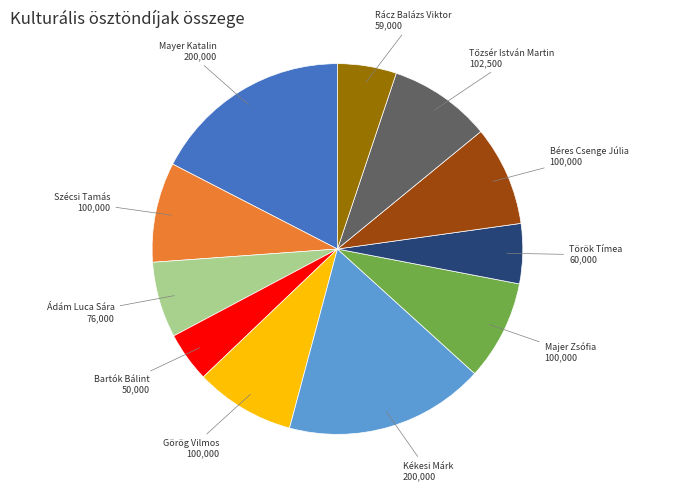

Is there a majority slice in this chart?

No